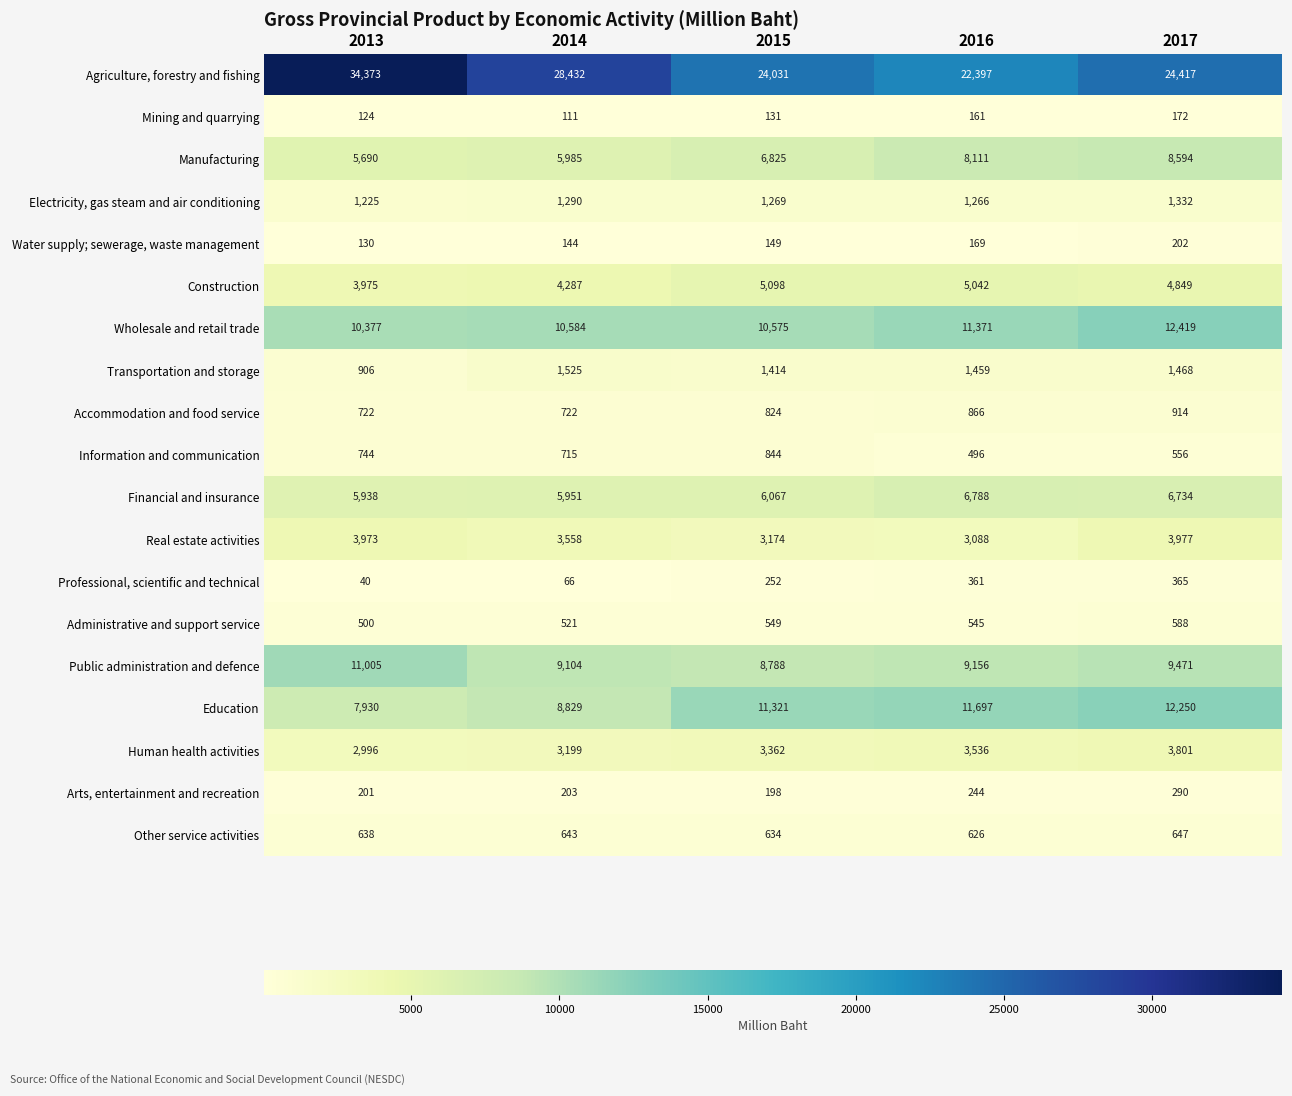

What is the difference between the maximum and minimum values in the Accommodation and food service series?

192